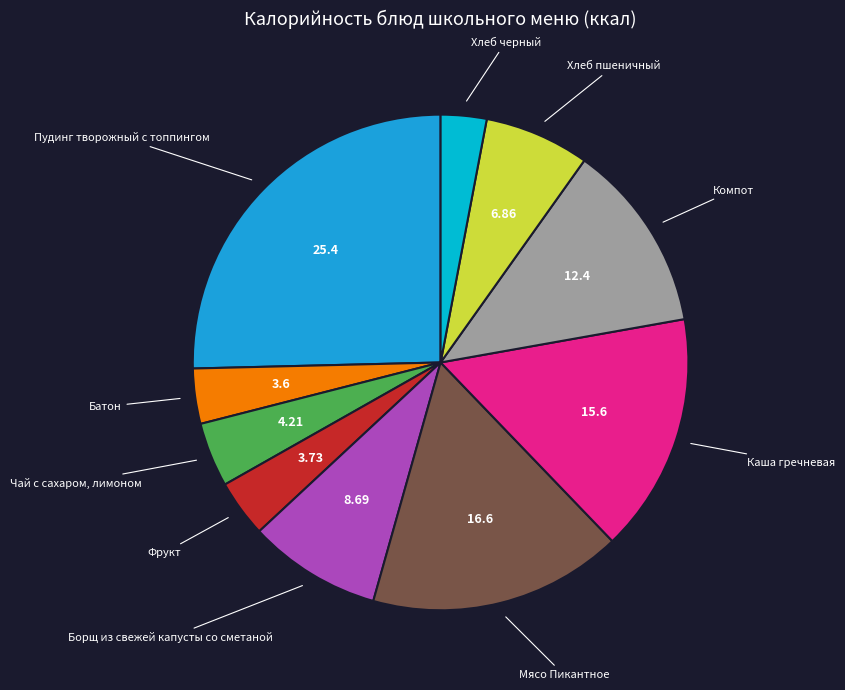

Which has a higher value, Хлеб пшеничный or Батон?

Хлеб пшеничный